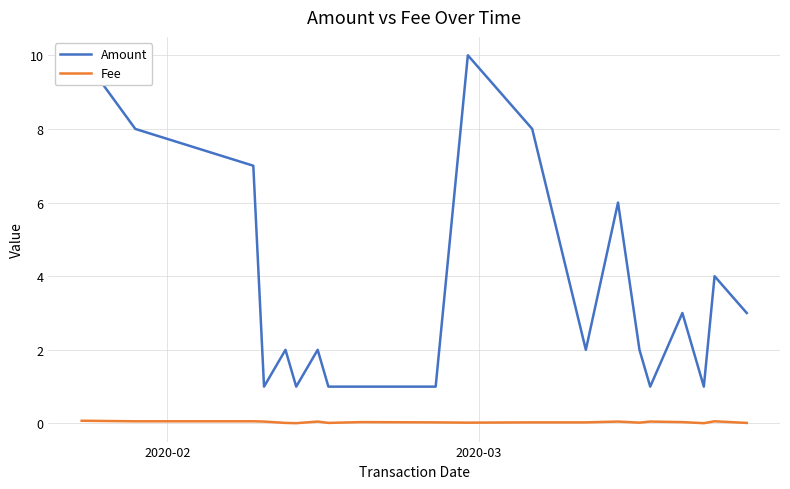

Is the value of Amount at 9 greater than the value of Fee at 14?

Yes